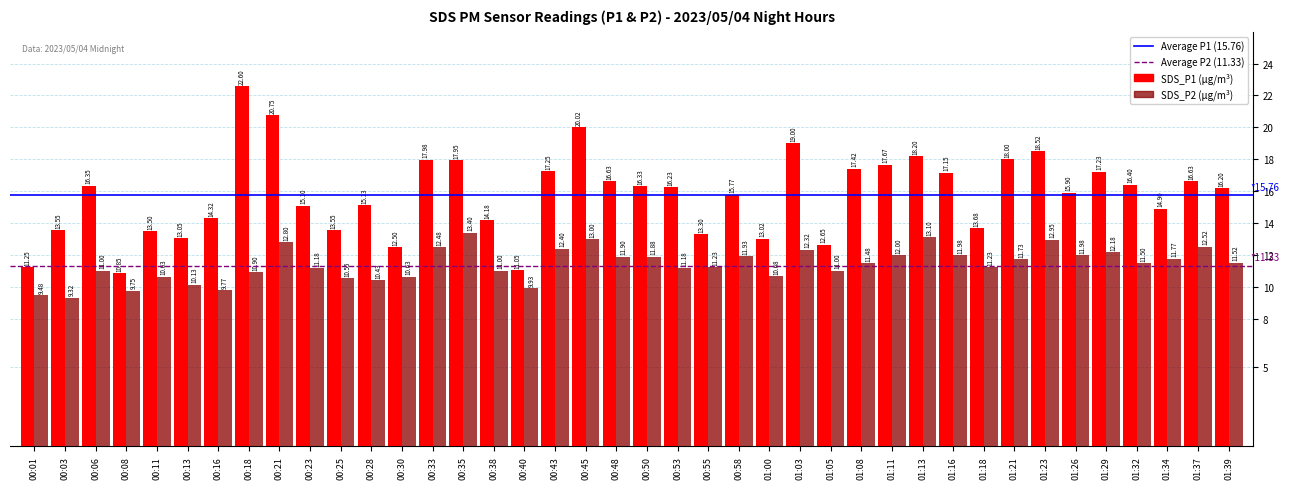

What is the label of the 34th bar from the right?

00:16